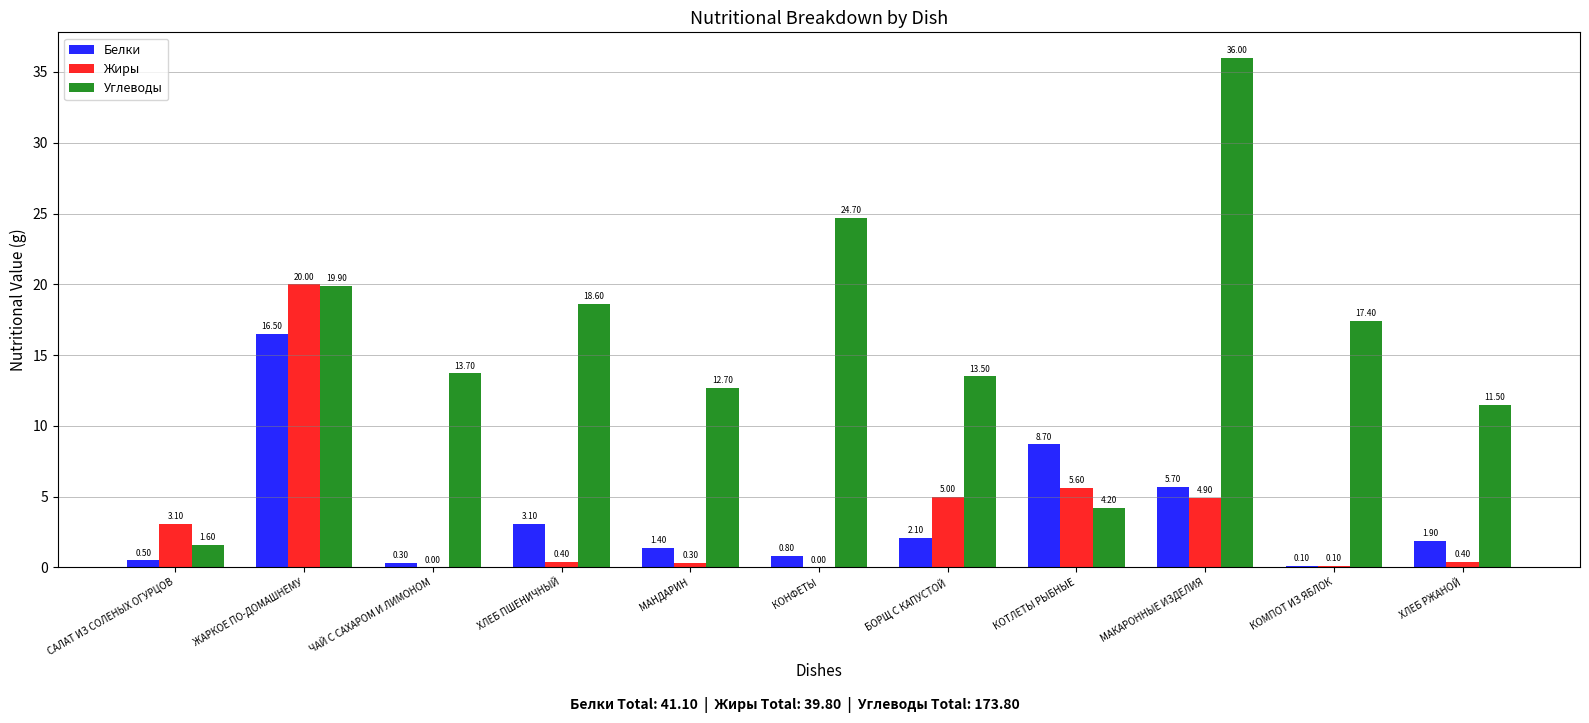

Which series changed the most between САЛАТ ИЗ СОЛЕНЫХ ОГУРЦОВ and ЖАРКОЕ ПО-ДОМАШНЕМУ?

Углеводы